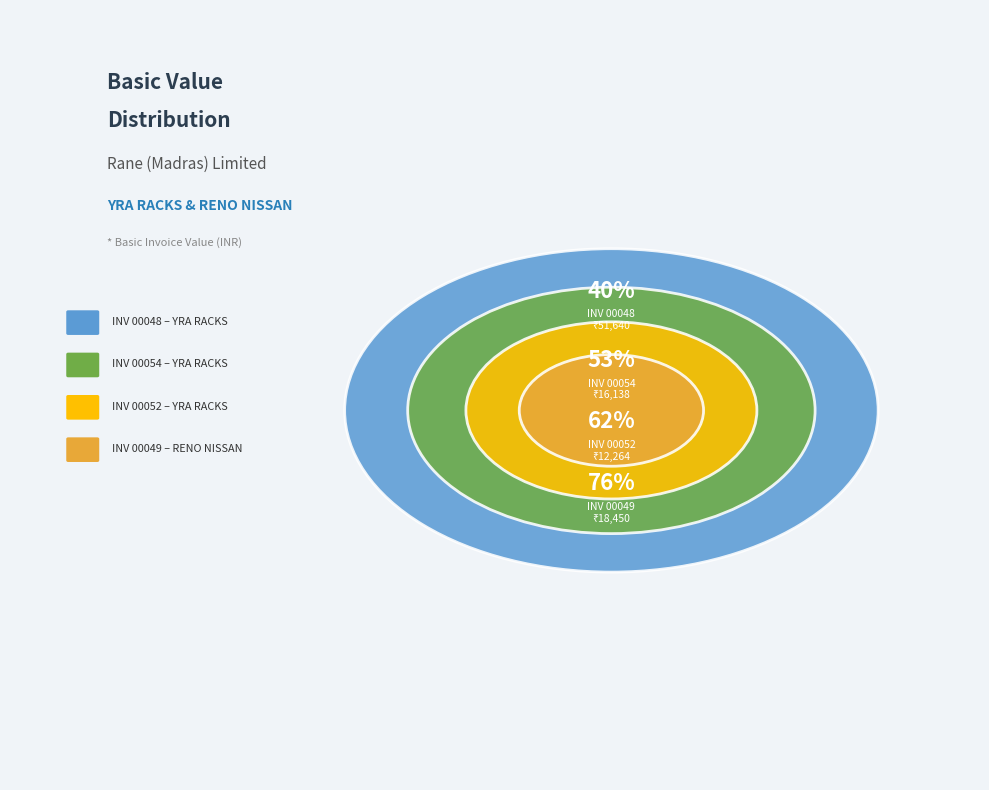

The 00049/2019-2020 slice represents 2% of the pie. True or false?

False